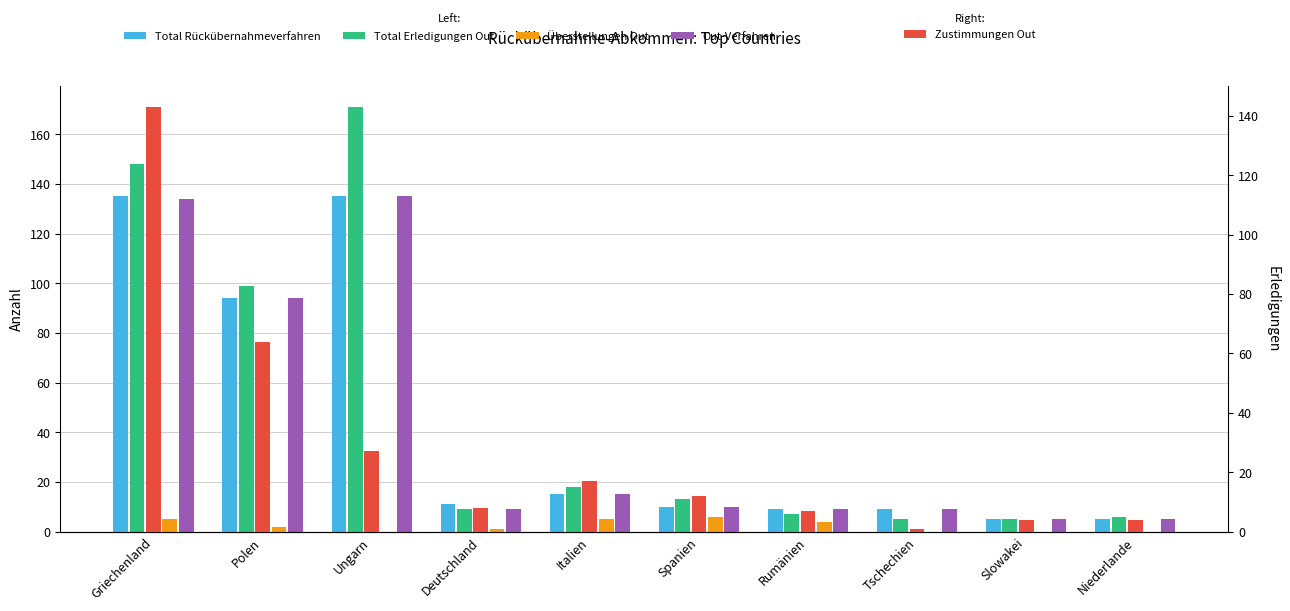

What is the total value across all series at Polen?

353